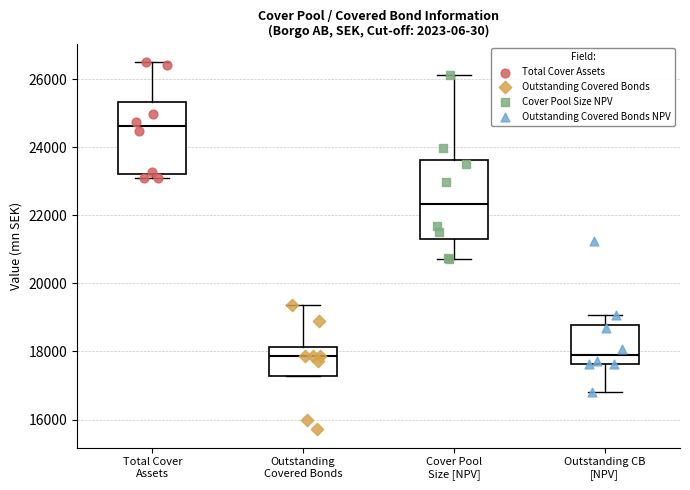

Reading left to right, read every box against the y-axis: the position of its median line, the range the box covers, and the ends of its whiskers. The values are not printed on the chart, so give them approximately, as read against the axis.

Total Cover Assets: median 24600, box 23200 to 25400, whiskers 23000 to 26600
Outstanding Covered Bonds: median 17800, box 17200 to 18200, whiskers 17200 to 19400
Cover Pool Size [NPV]: median 22400, box 21400 to 23600, whiskers 20800 to 26200
Outstanding CB [NPV]: median 17800, box 17600 to 18800, whiskers 16800 to 19000